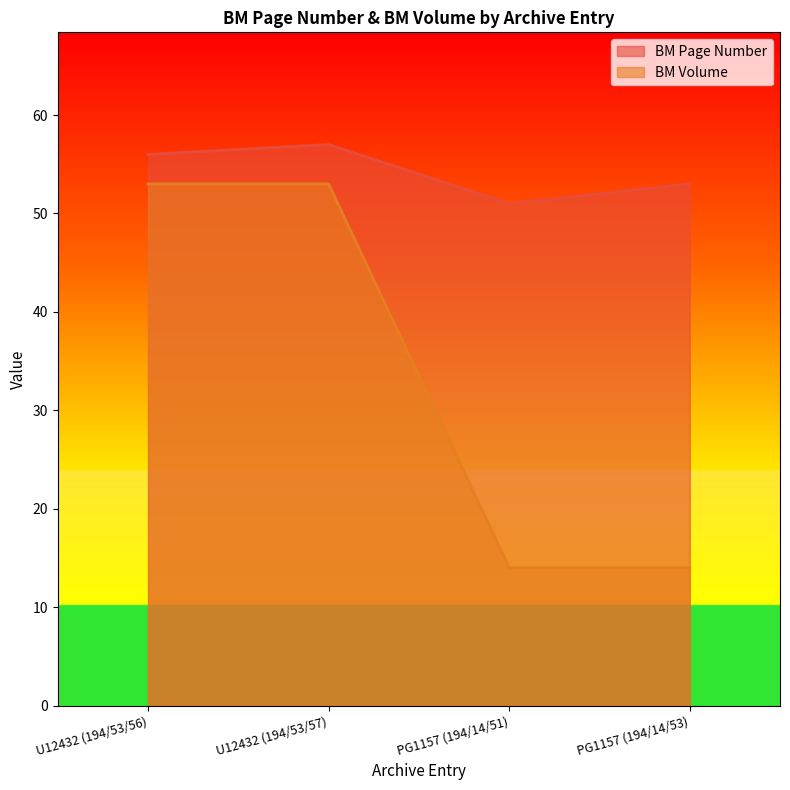

At U12432 (194/53/57), list the series in order from smallest to largest.

BM Volume, BM Page Number